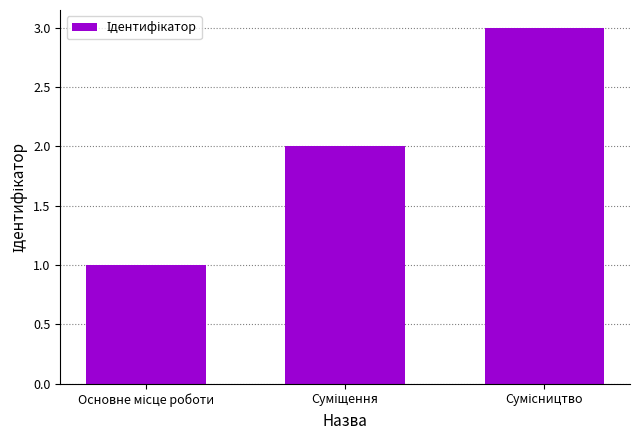

How many bars are there in total?

3